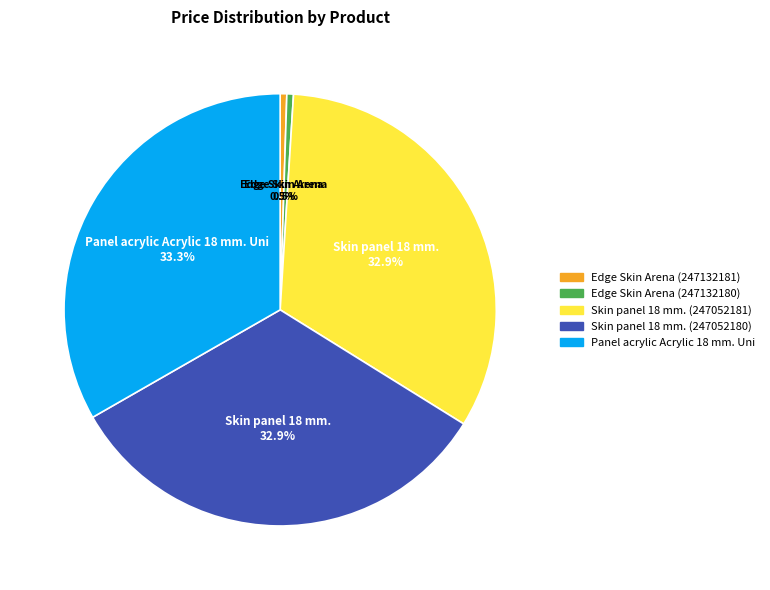

Is Skin panel 18 mm. (247052181) the majority of the pie?

No